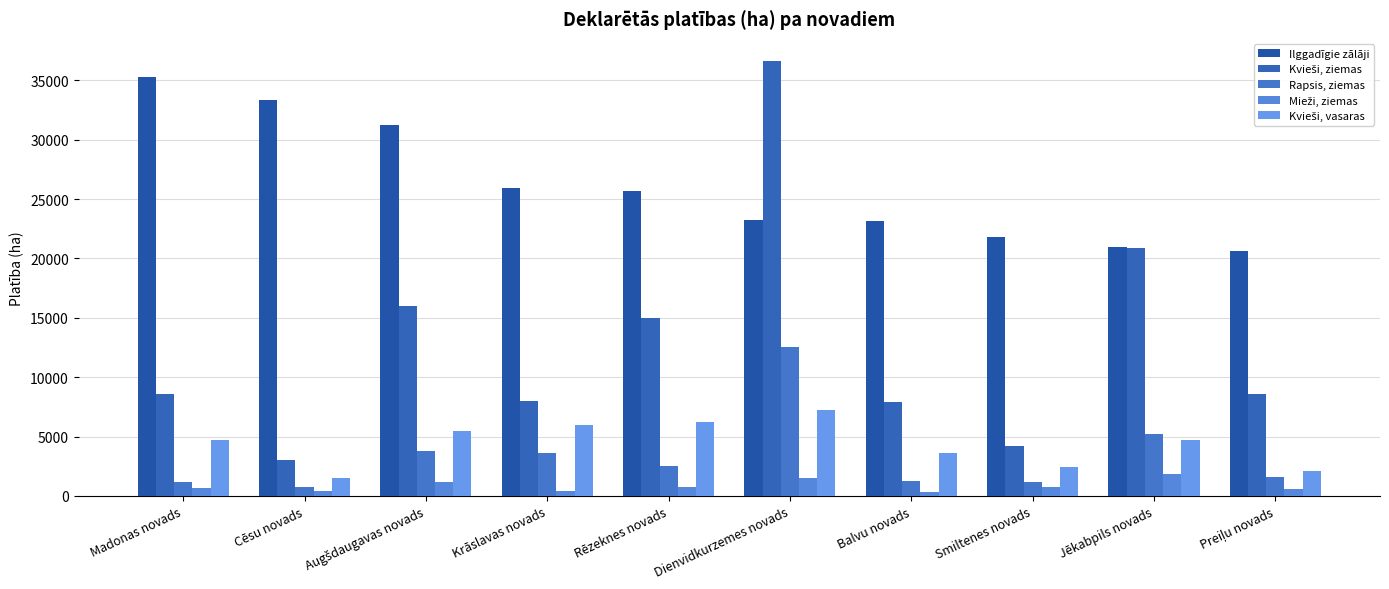

What is the value of the Rapsis, ziemas bar at the 3rd from the left?

3810.4